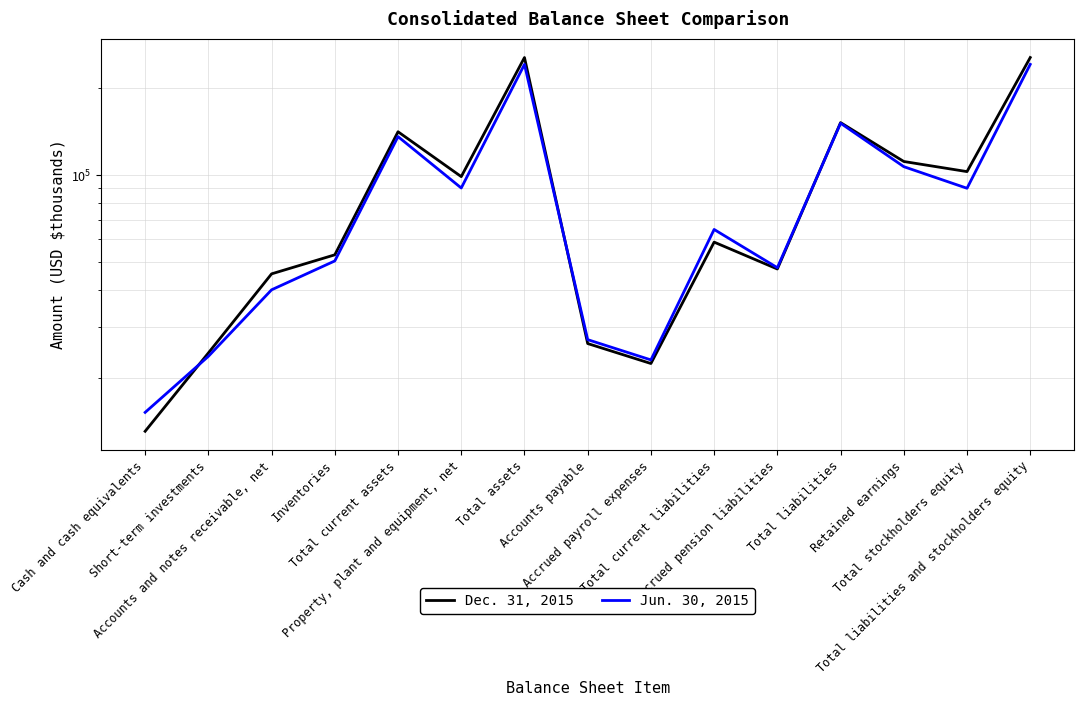

Where do Jun. 30, 2015 and Dec. 31, 2015 first cross each other?

Cash and cash equivalents and Short-term investments